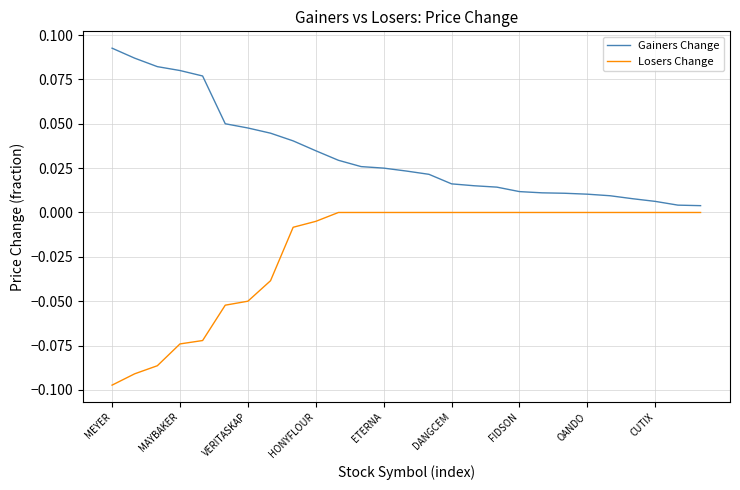

Which series has the widest spread of values?

Losers Change